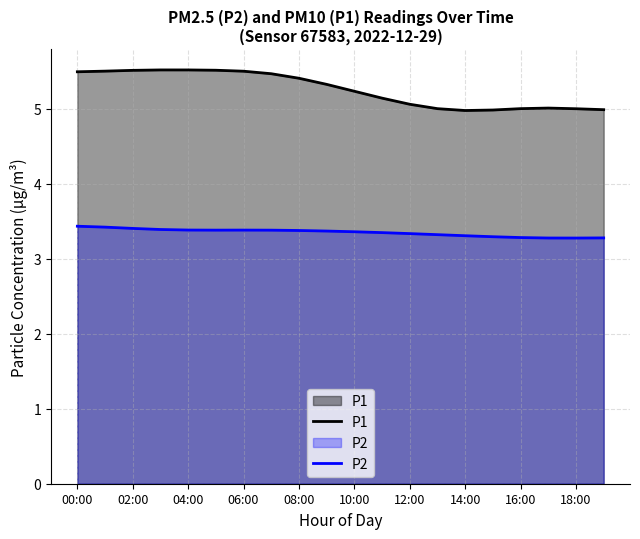

What is the difference between the maximum and minimum values in the P1 series?

0.5